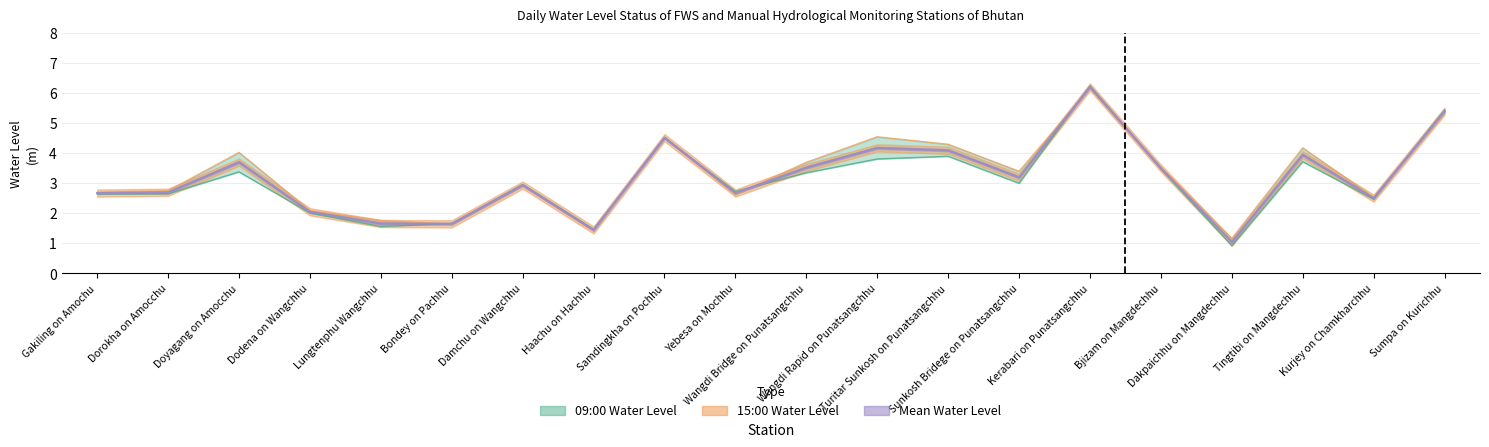

The value of Mean Water Level at Turitar Sunkosh on Punatsangchhu is 4.1. True or false?

True